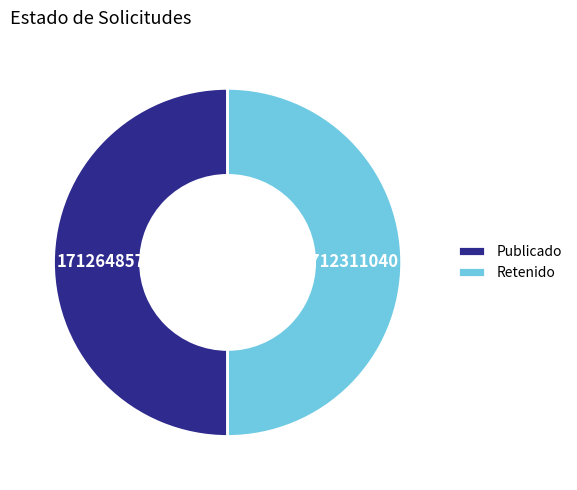

Do Publicado and Retenido together represent more than half of the pie?

Yes